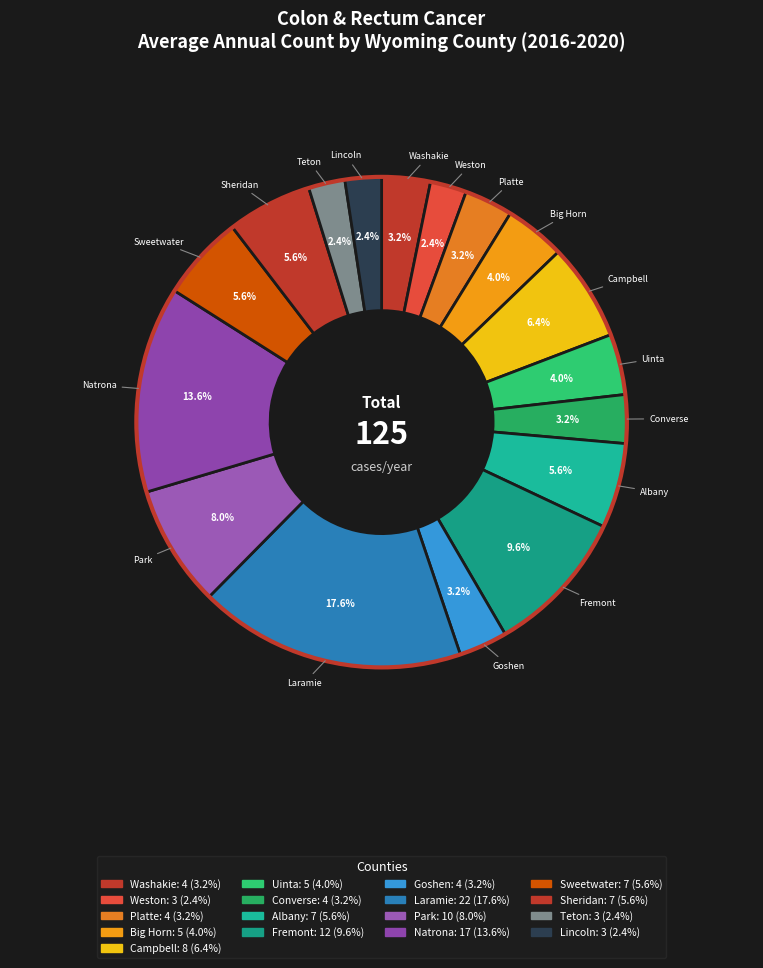

Is it true that Goshen is 3% of the pie?

True